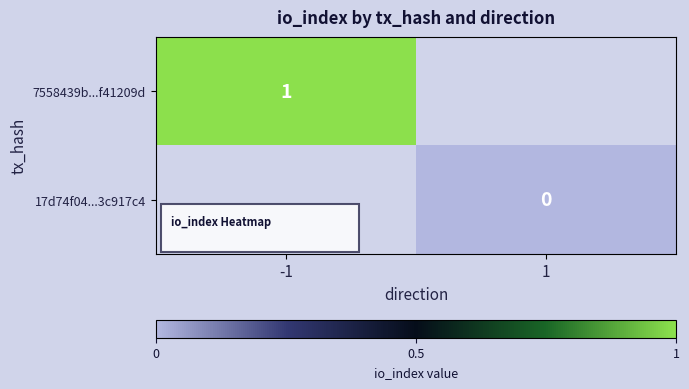

Which label corresponds to the smallest value in the chart?

1